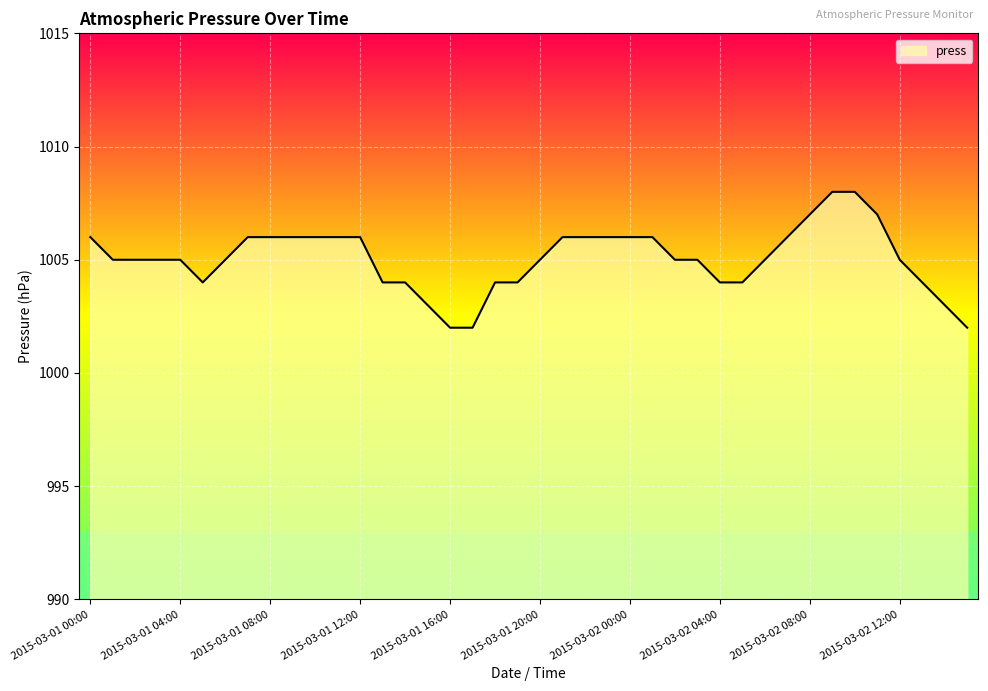

What is the greatest value displayed?

1008